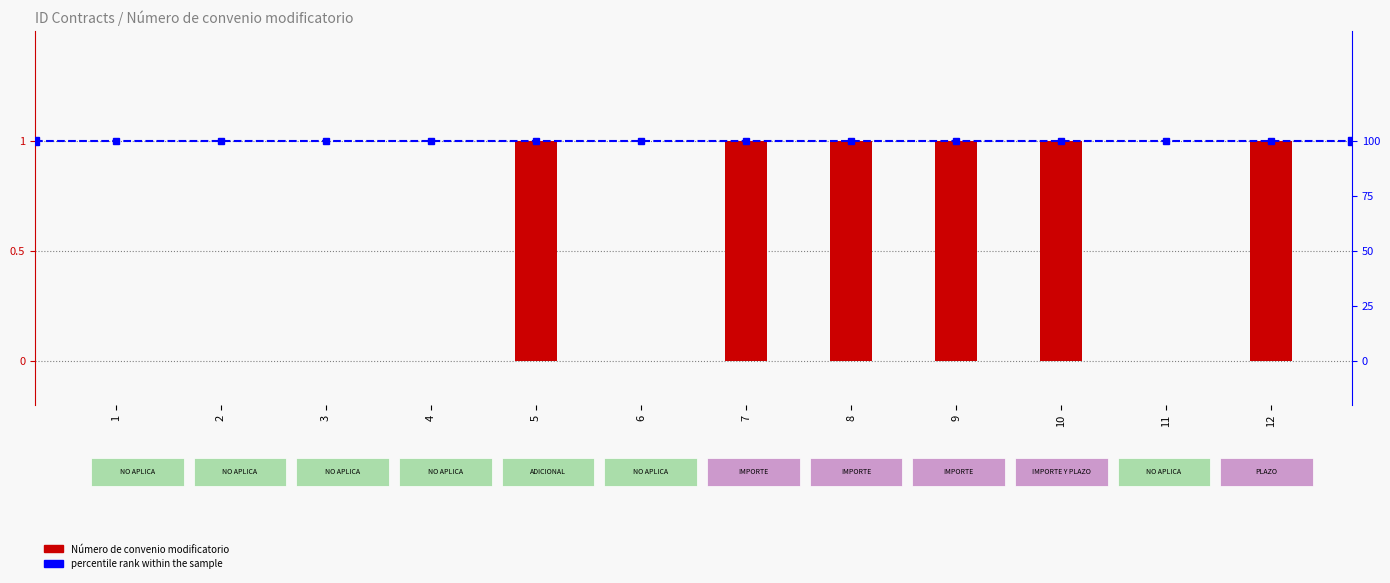

Reading left to right, what are all the values shown in this chart?

Número de convenio modificatorio: 1=0	2=0	3=0	4=0	5=1	6=0	7=1	8=1	9=1	10=1	11=0	12=1
percentile rank within the sample: 1=100	2=100	3=100	4=100	5=100	6=100	7=100	8=100	9=100	10=100	11=100	12=100